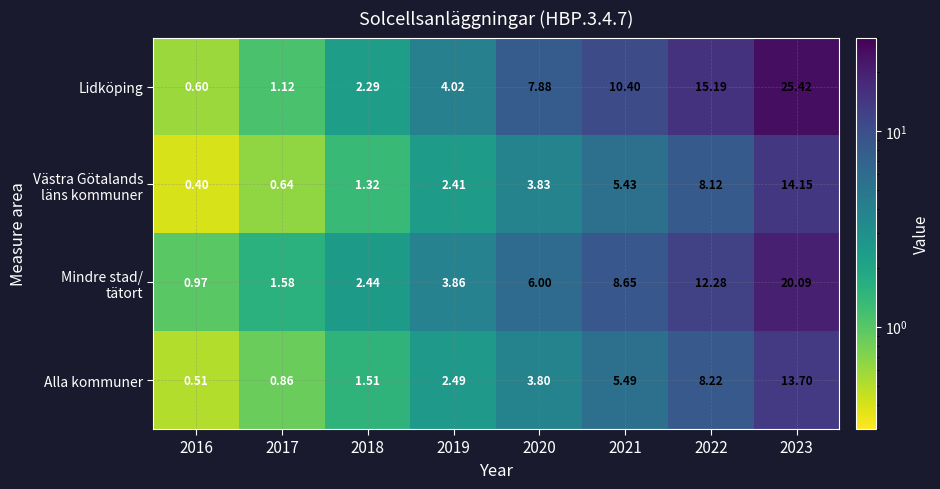

Which series has the largest total across all categories?

Lidköping